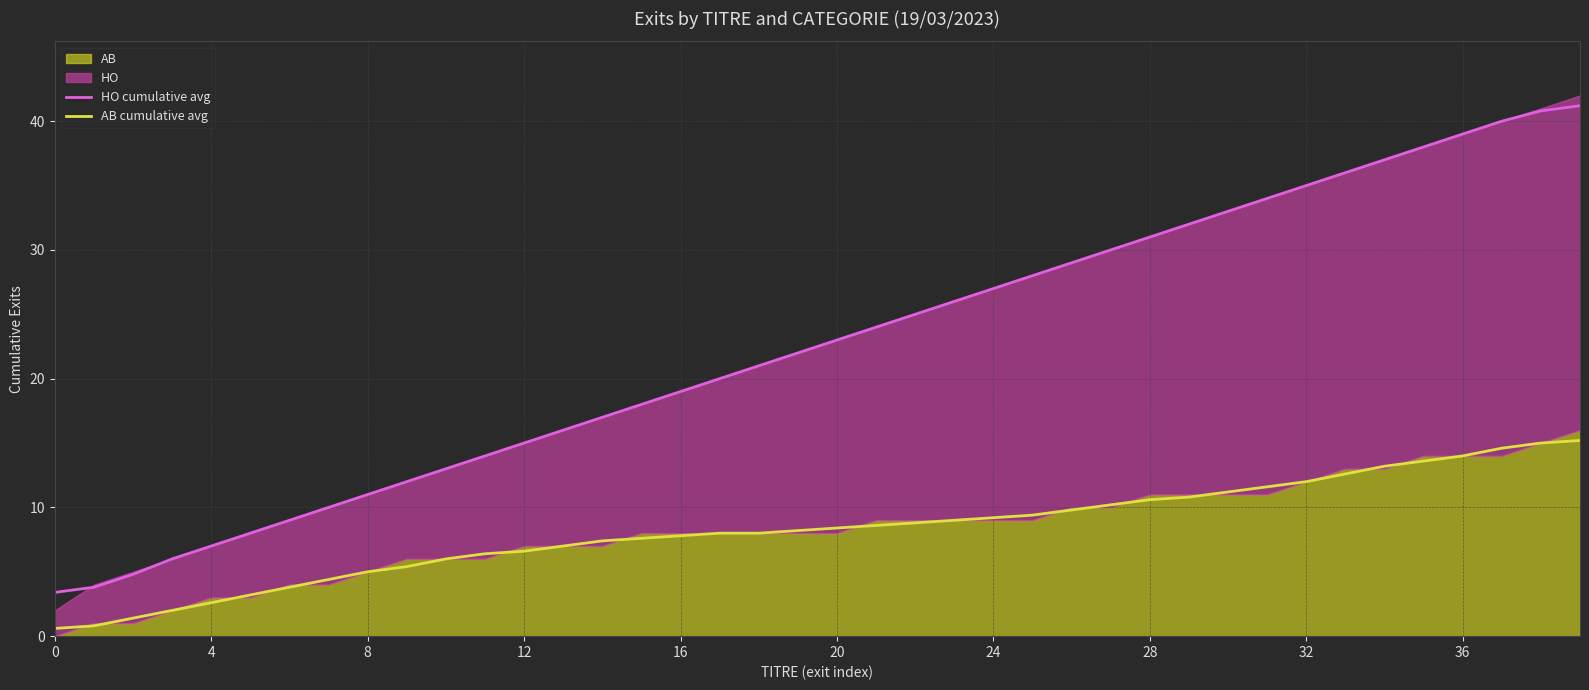

True or false: HO cumulative avg and AB cumulative avg cross at least once.

False